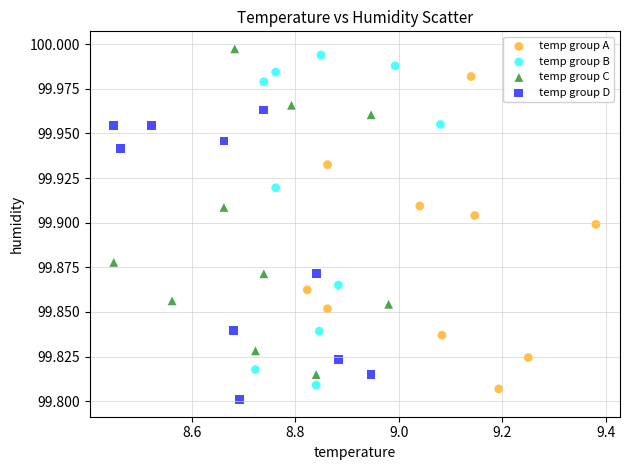

Which series reaches the minimum Y coordinate?

temp group D